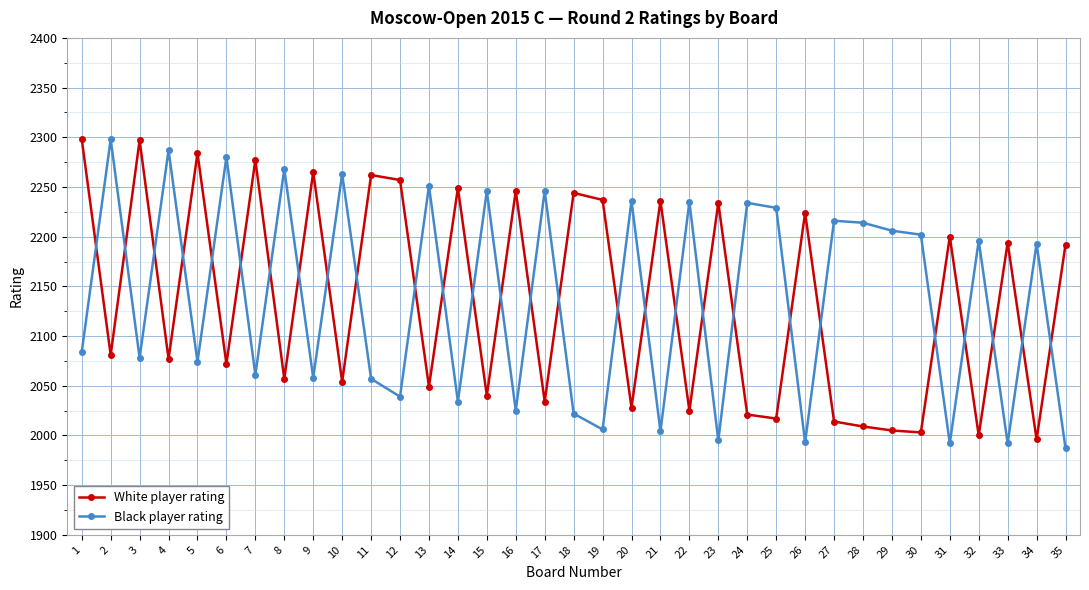

Is this an area chart (filled region under the line)?

No